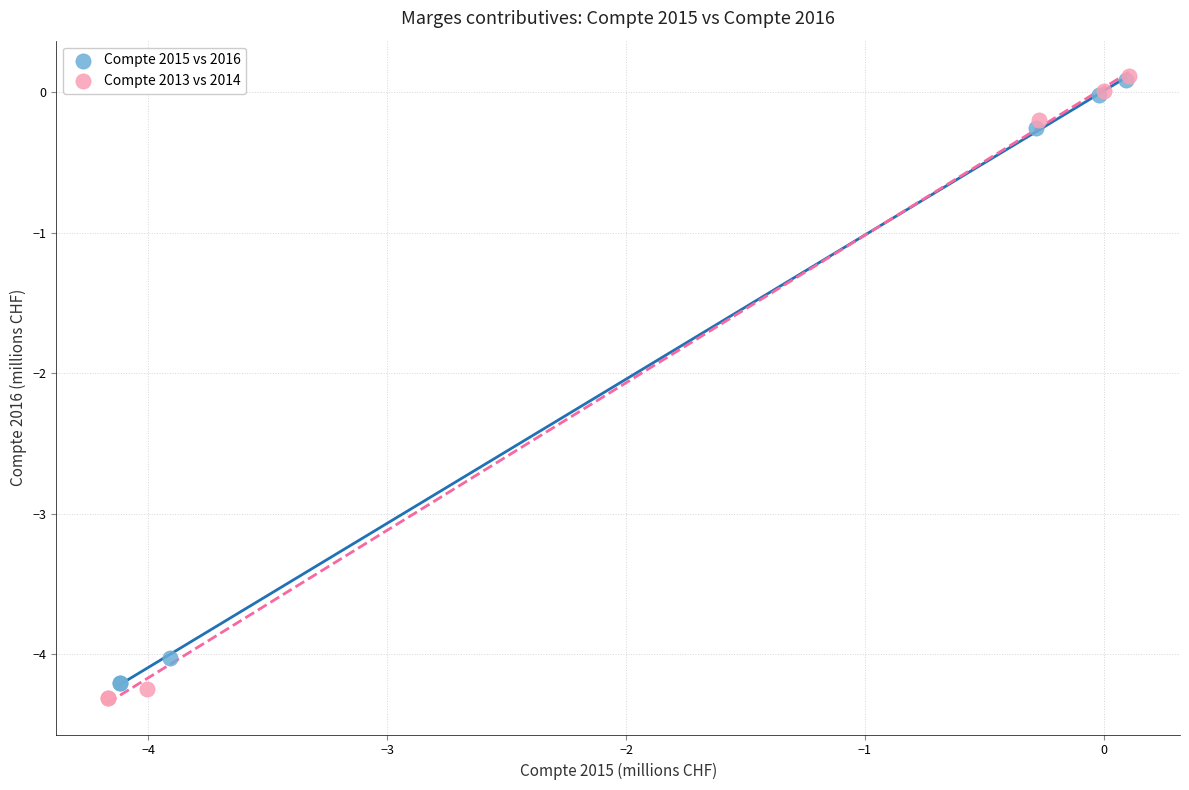

Which series reaches the minimum Y coordinate?

Compte 2013 vs 2014